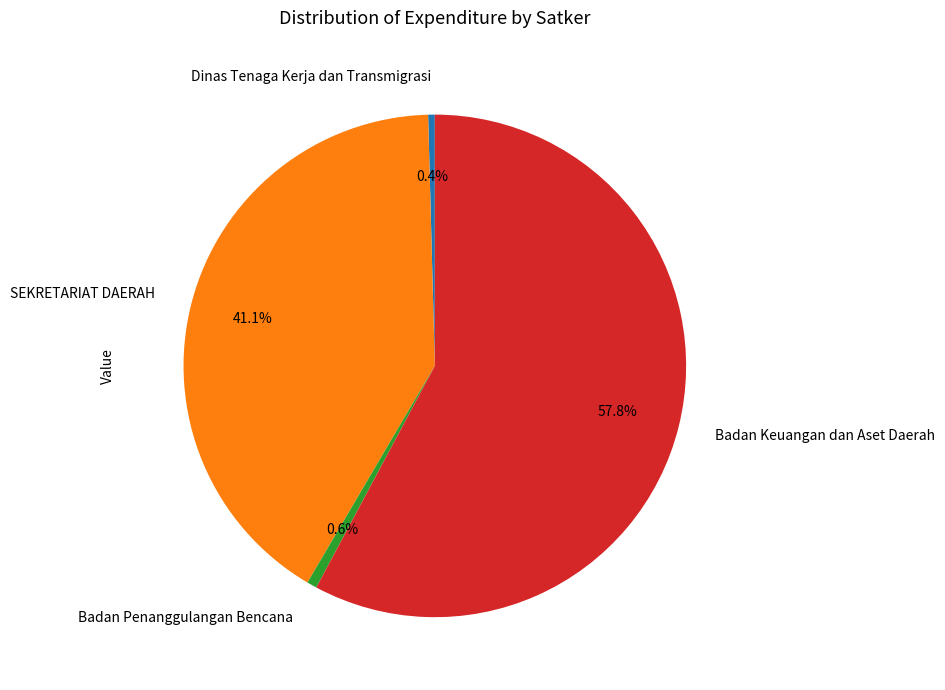

Count the number of slices in the pie.

4